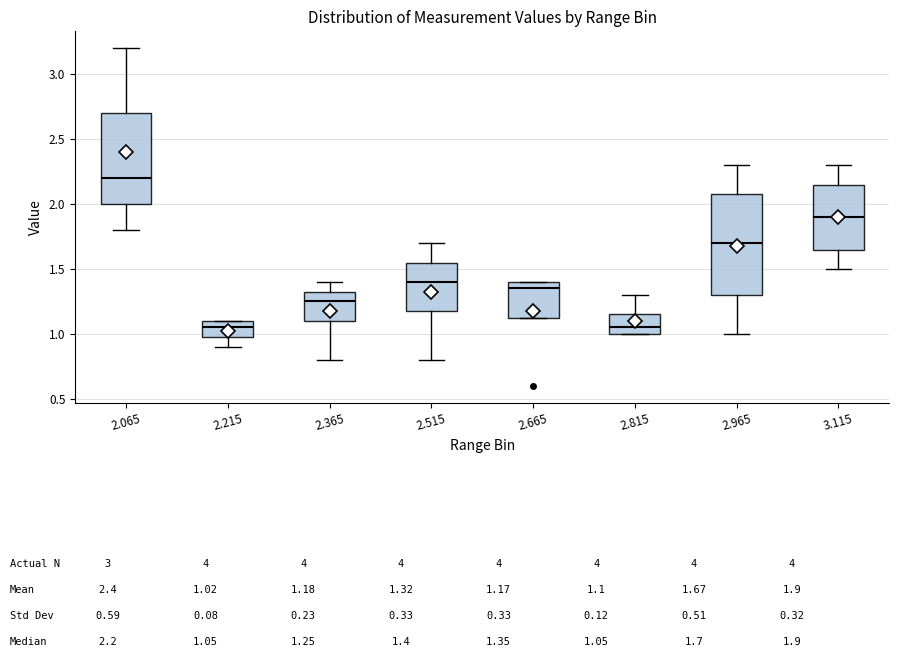

Which box's median line is the highest?

2.065